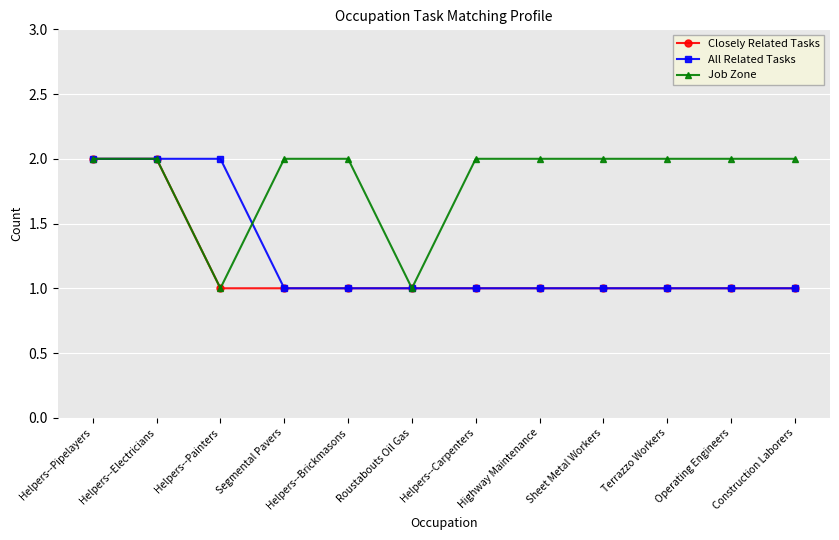

At which category does Job Zone reach its first local valley?

Helpers--Painters